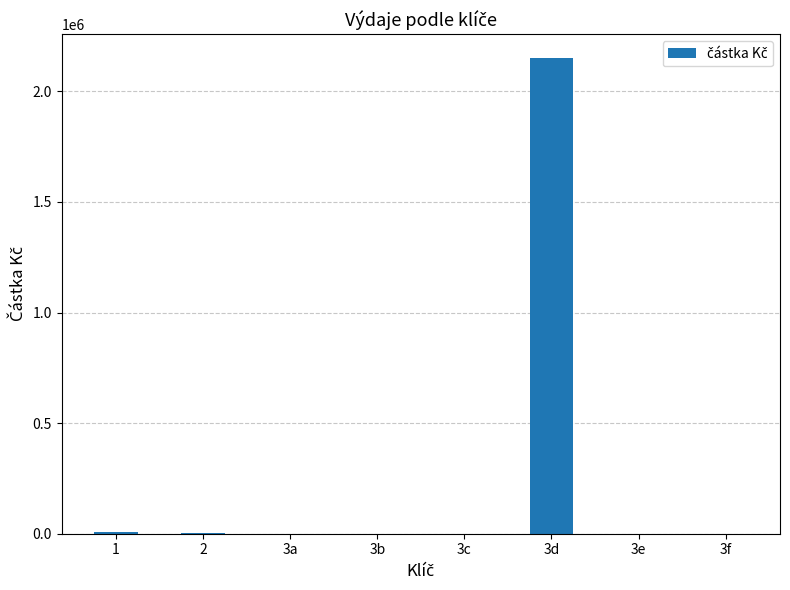

At which category does the chart reach its peak across all series?

3d